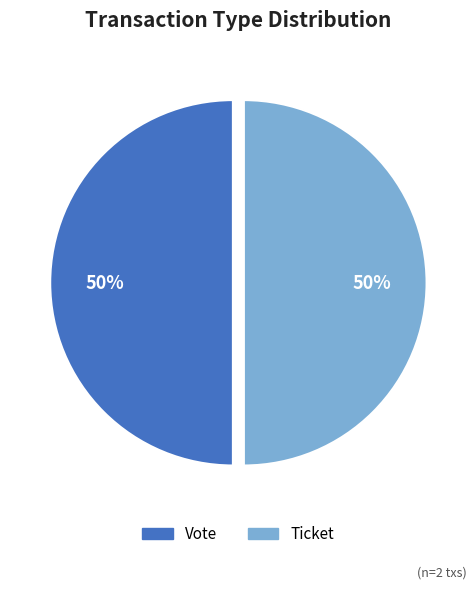

How many segments does this pie chart have?

2